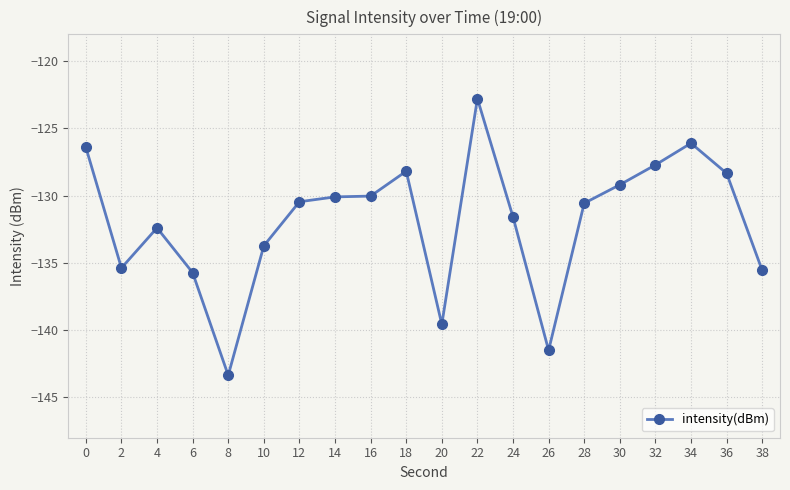

What is the difference between the values at 16 and 18?

1.9